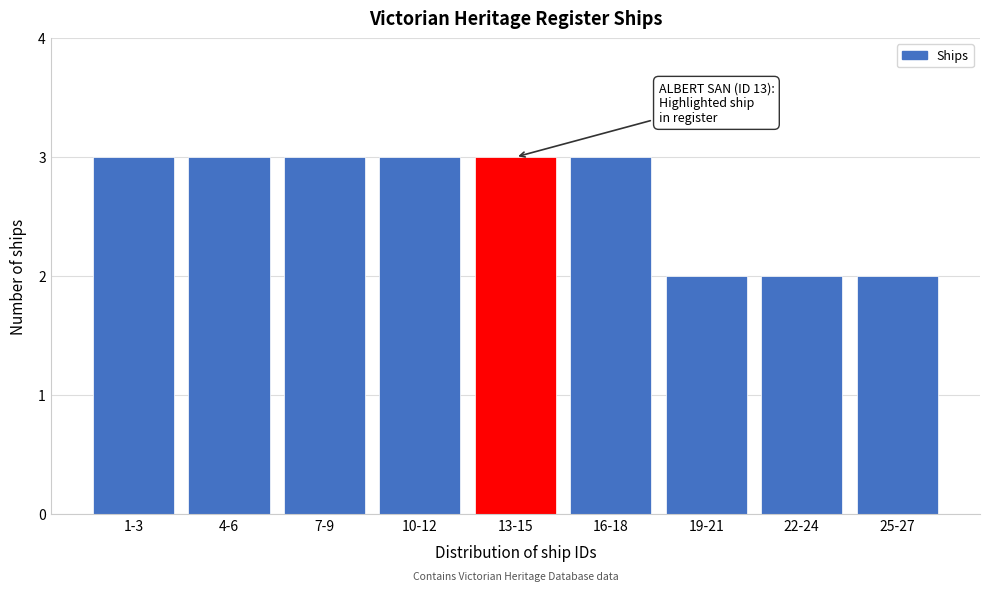

Reading left to right, list all the values displayed in this chart.

1-3=3	4-6=3	7-9=3	10-12=3	13-15=3	16-18=3	19-21=2	22-24=2	25-27=2